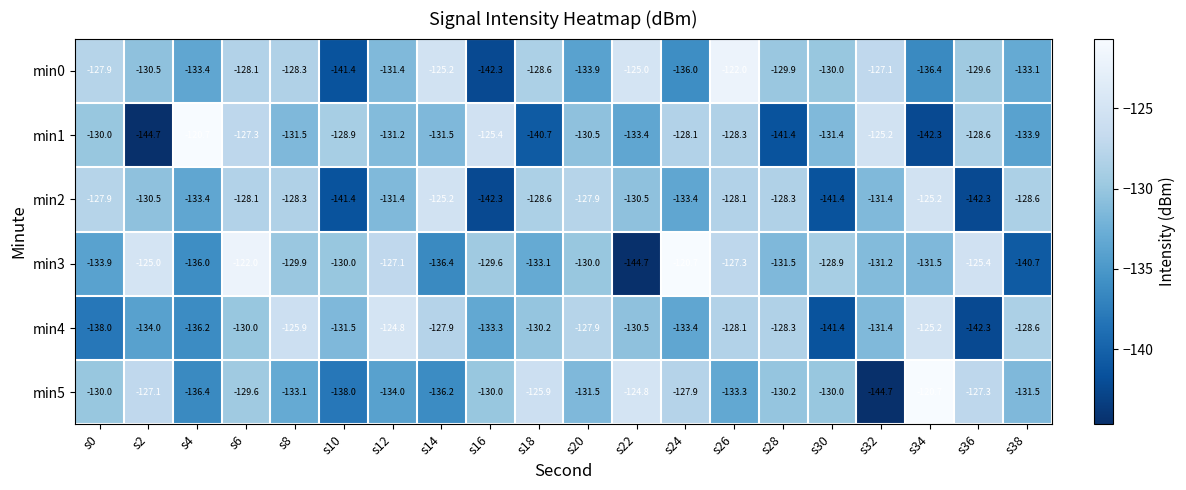

Where does the min3 series first go above -130?

s2